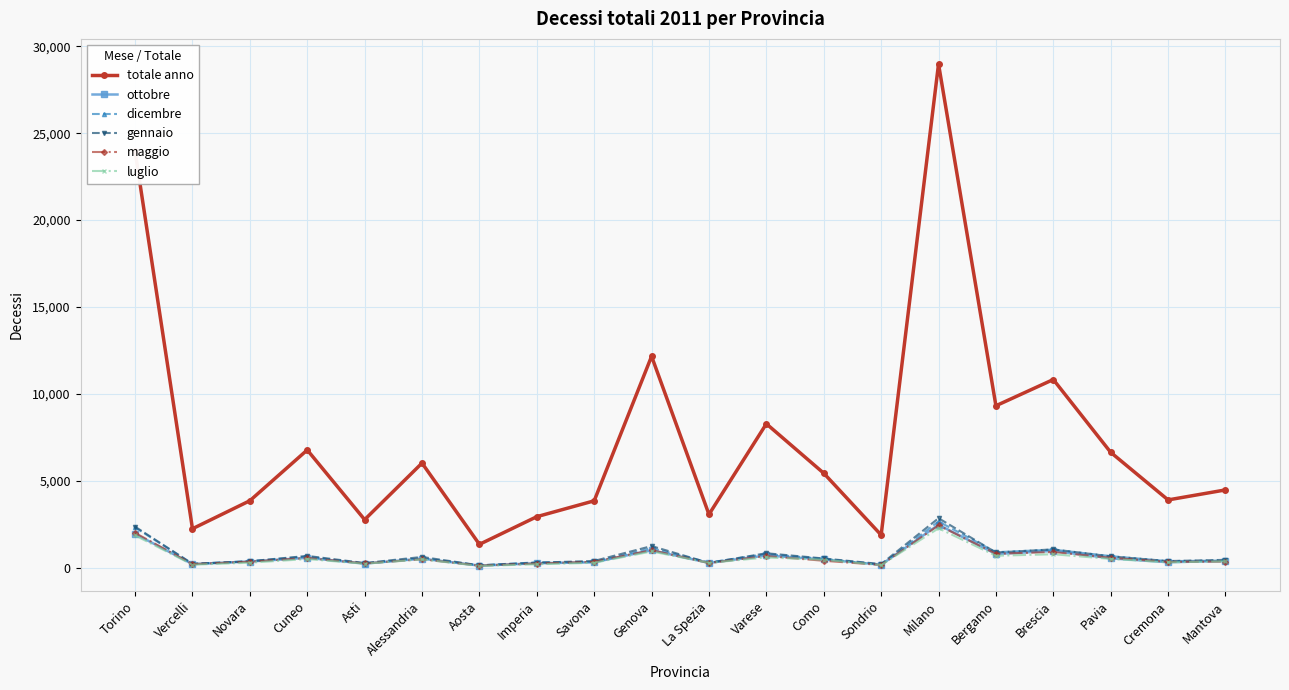

What is the sum of the ottobre values at Pavia and Asti?

757